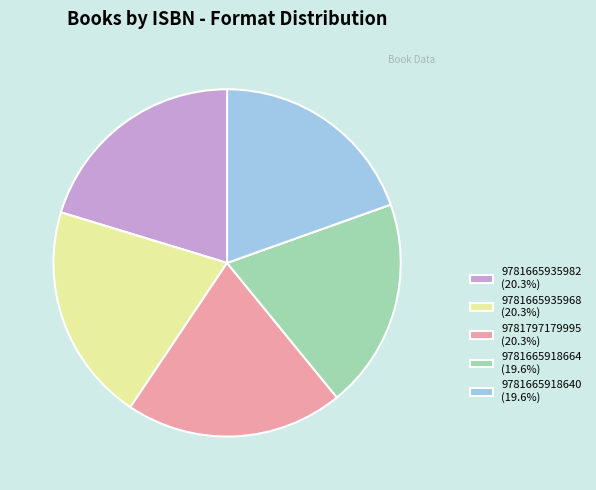

Is there any slice that represents more than half of the pie?

No